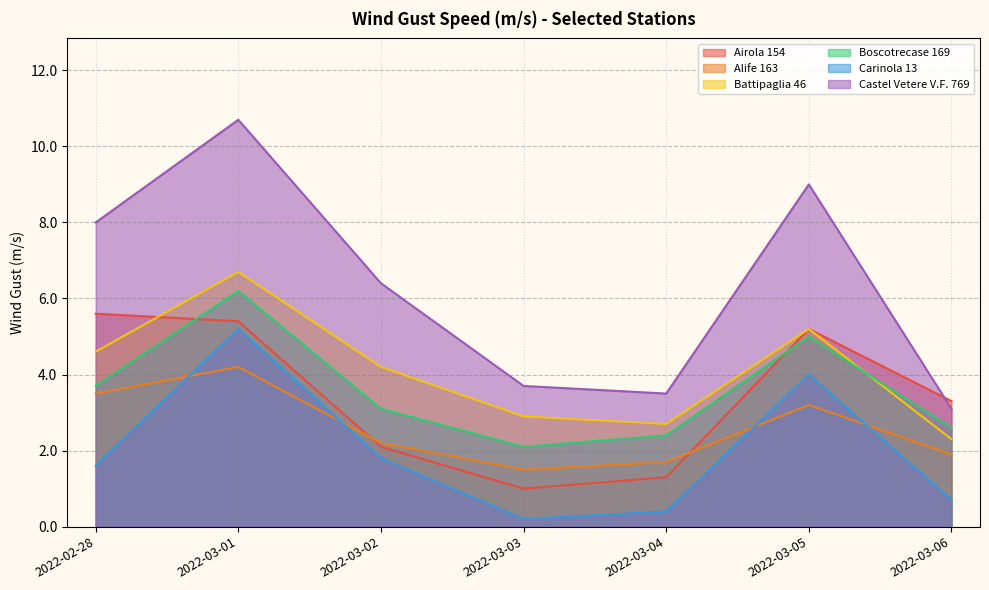

Reading left to right, transcribe all the data shown in this chart.

Airola 154: 5.6	5.4	2.1	1.0	1.3	5.2	3.3
Alife 163: 3.5	4.2	2.2	1.5	1.7	3.2	1.9
Battipaglia 46: 4.6	6.7	4.2	2.9	2.7	5.2	2.3
Boscotrecase 169: 3.7	6.2	3.1	2.1	2.4	5.0	2.6
Carinola 13: 1.6	5.2	1.8	0.2	0.4	4.0	0.7
Castel Vetere V.F. 769: 8.0	10.7	6.4	3.7	3.5	9.0	3.1